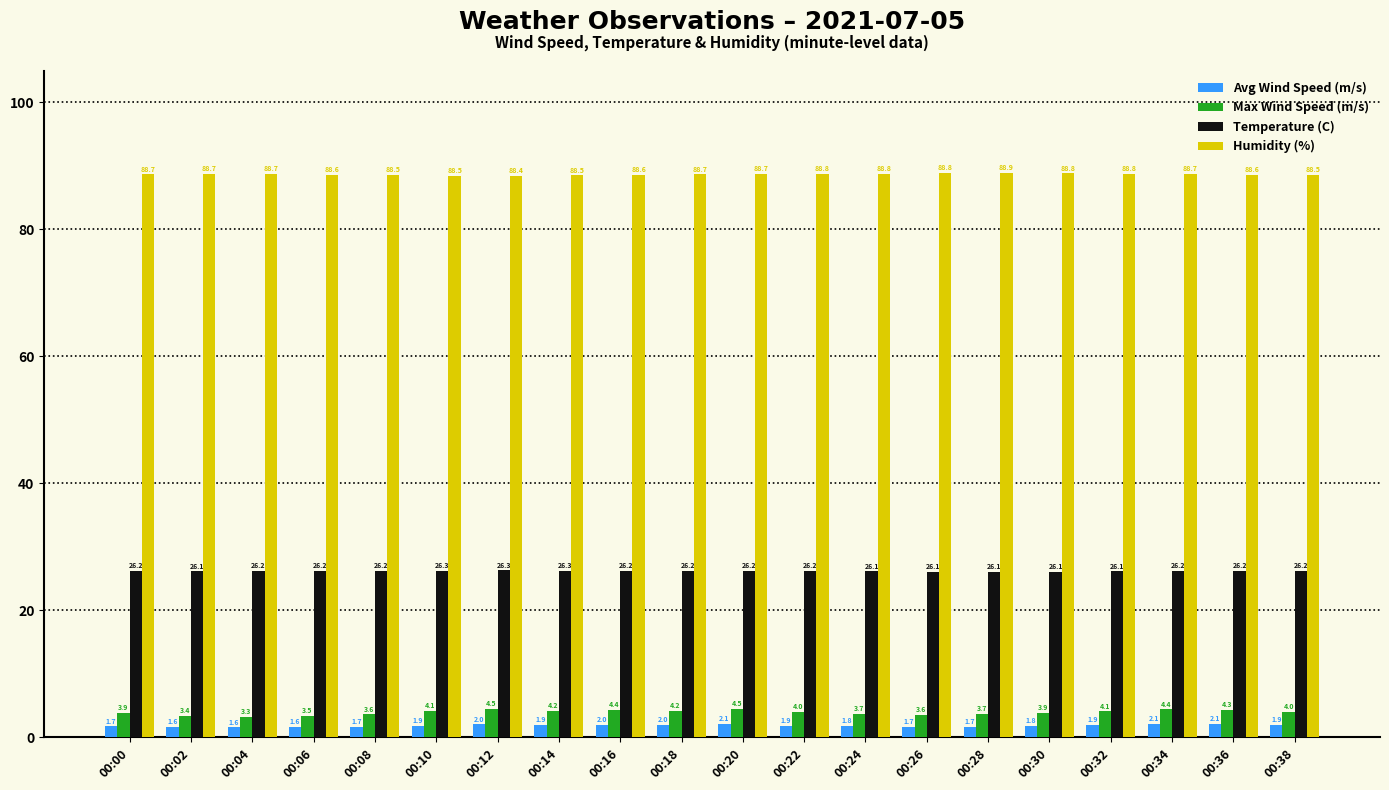

What is the spread (max minus min) of values at 00:36?

86.5